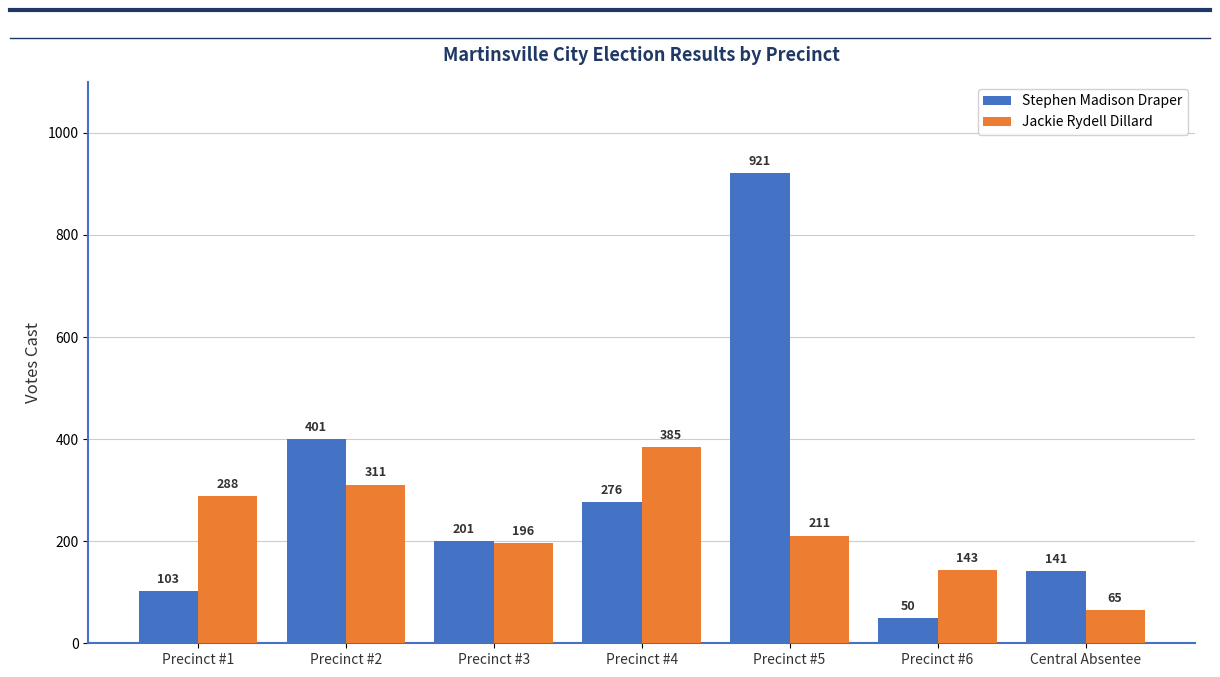

At which label is Stephen Madison Draper closest to 485?

Precinct #2